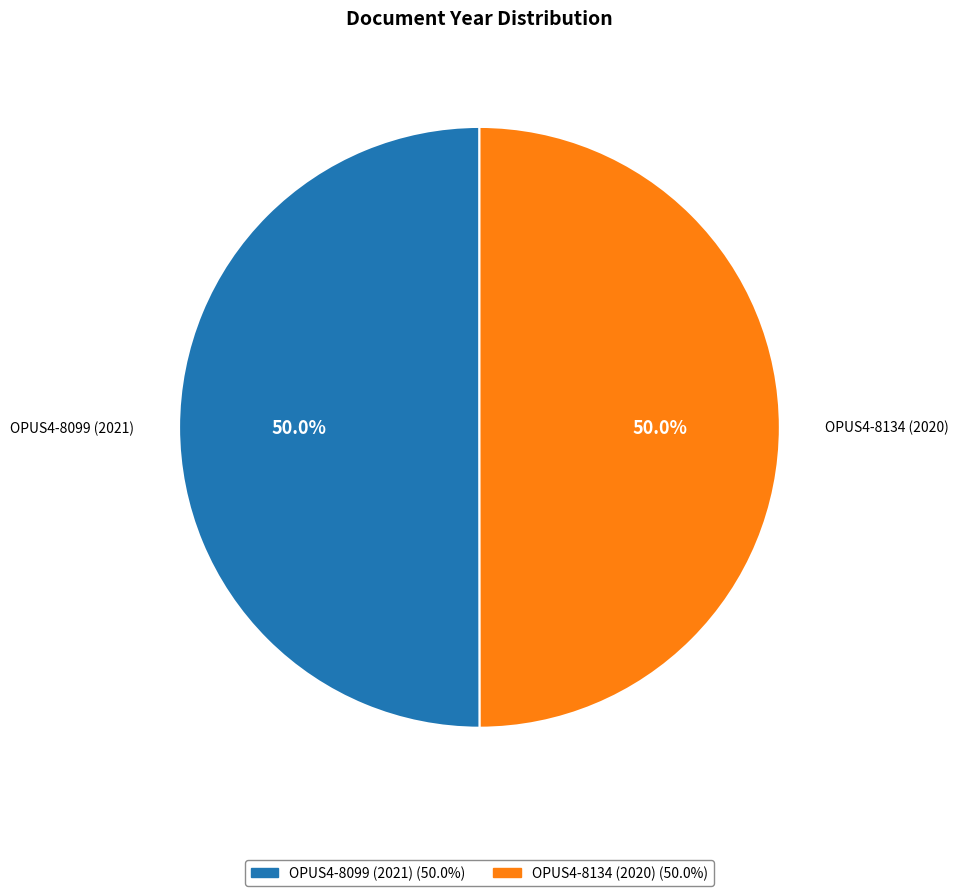

How many slices are in this pie chart?

2